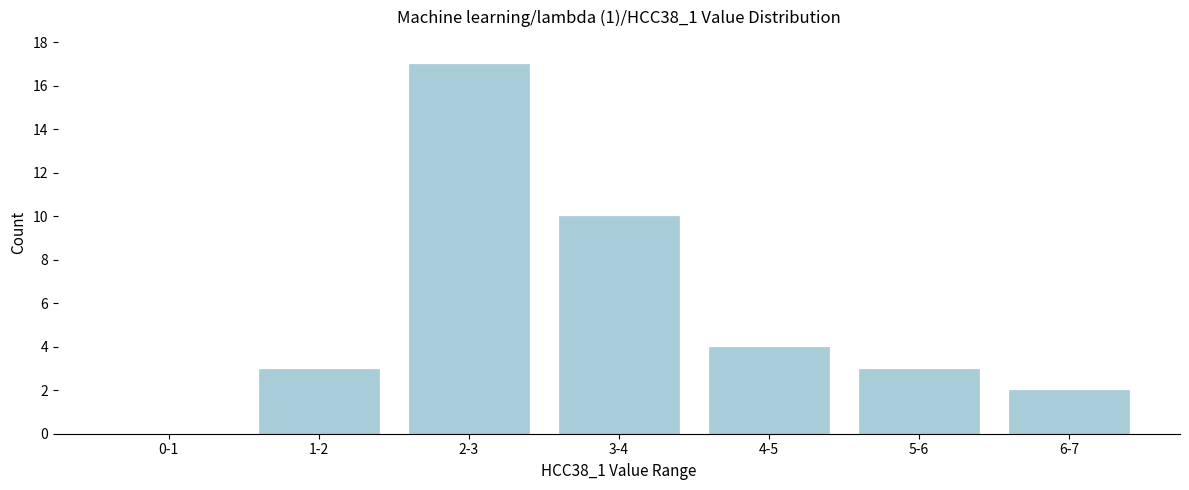

Reading left to right, extract all data points from this chart.

0-1=0	1-2=3	2-3=17	3-4=10	4-5=4	5-6=3	6-7=2